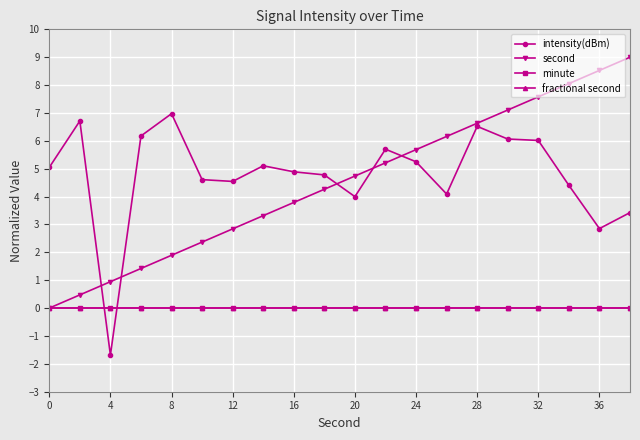

Is this an area chart (filled region under the line)?

No